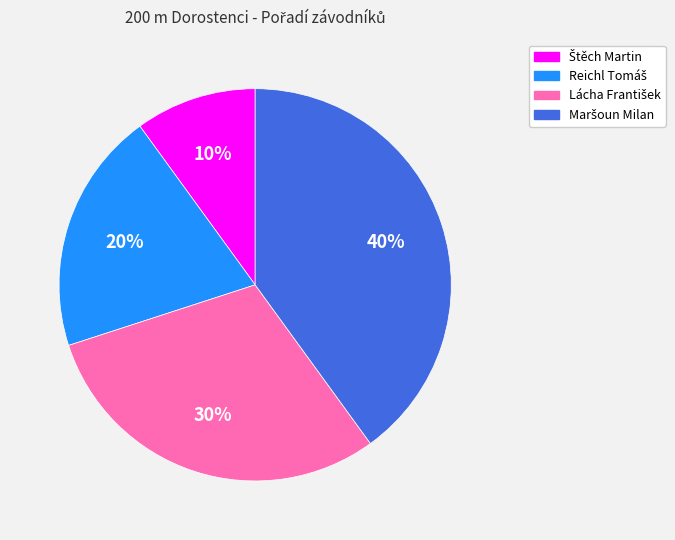

Does any single category account for the majority?

No